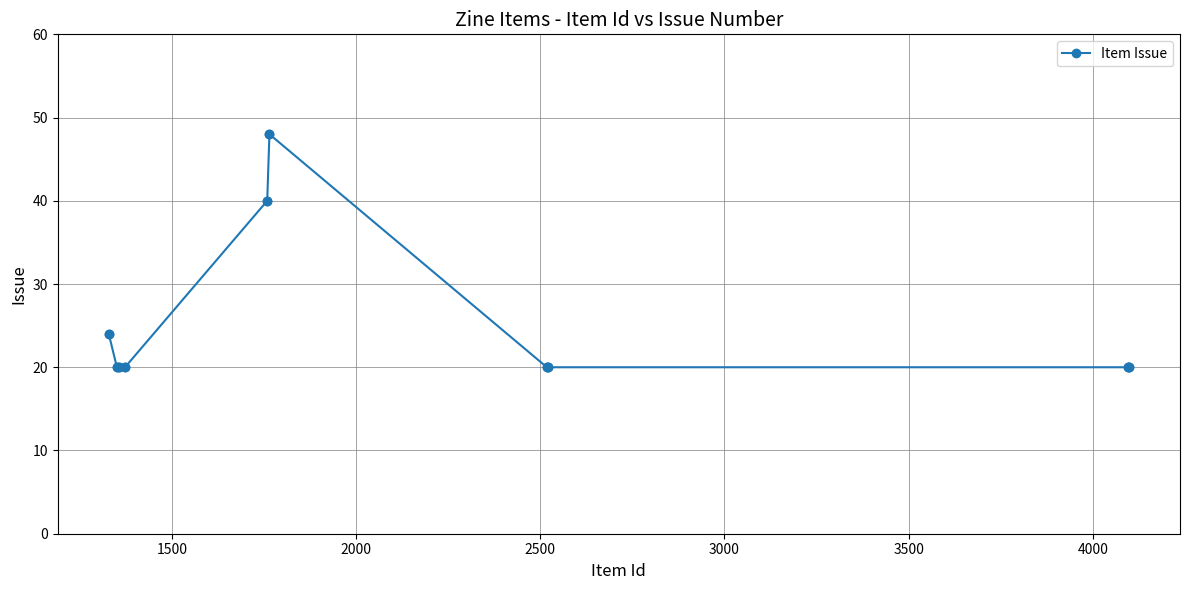

What is the greatest value displayed?

48